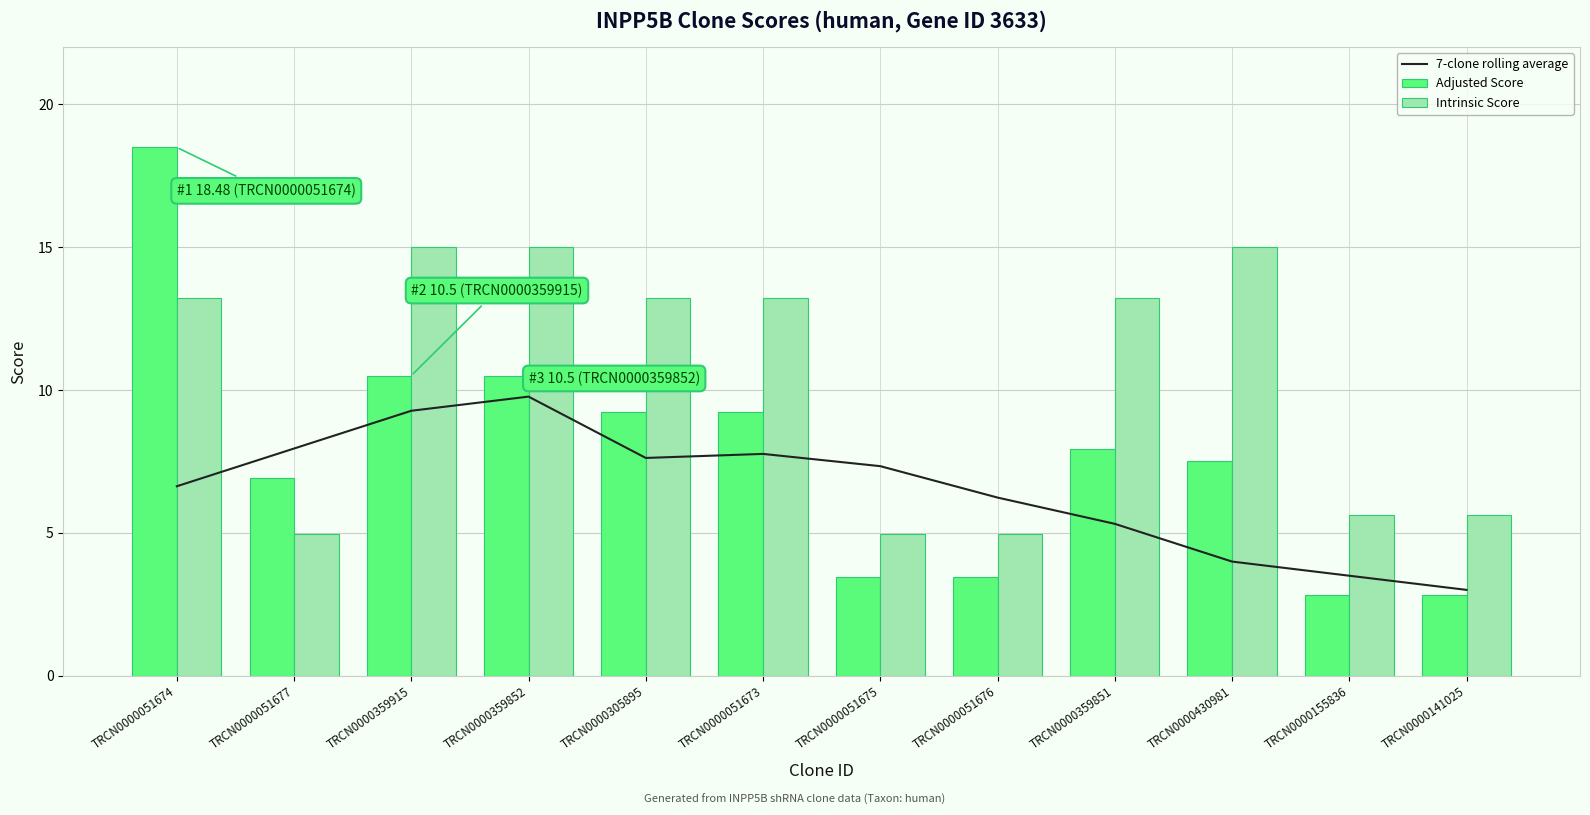

What is the average value of the 7-clone rolling average series?

6.5